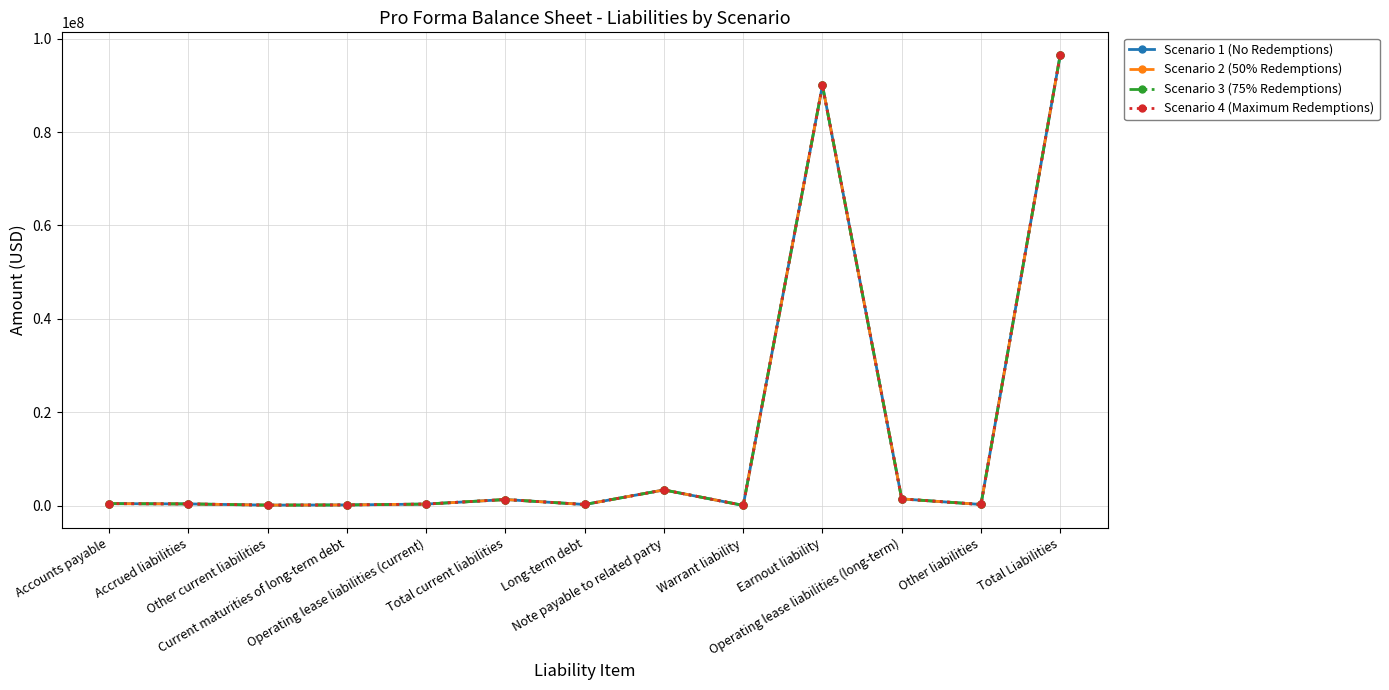

Between Earnout liability and Operating lease liabilities (long-term), which series saw the biggest shift?

Scenario 1 (No Redemptions)